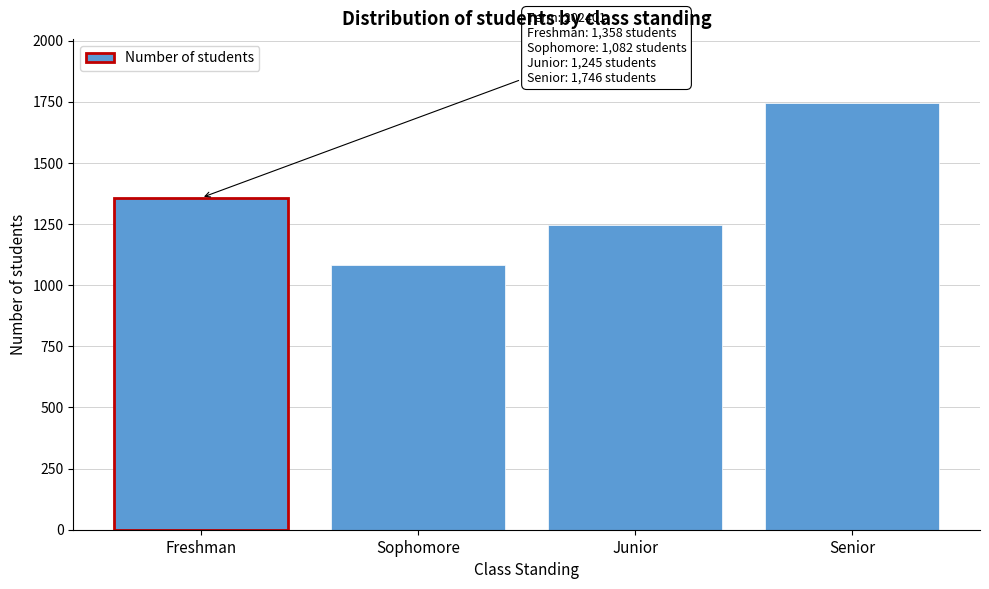

Reading right to left, extract all data points from this chart.

Senior=1746	Junior=1245	Sophomore=1082	Freshman=1358